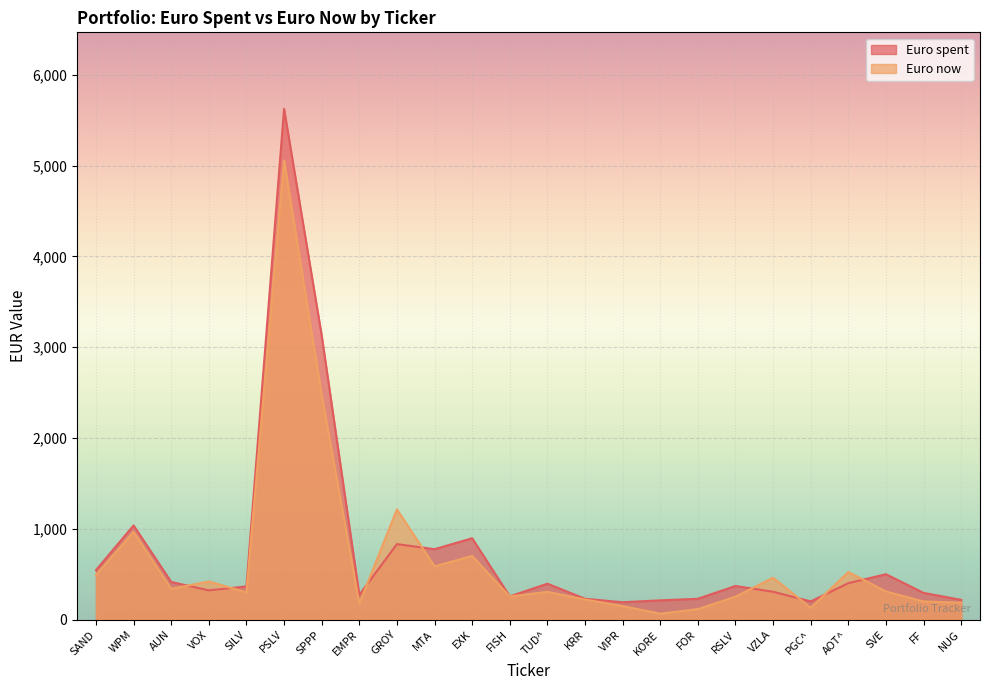

What is the label of the 4th point from the right?

AOT^